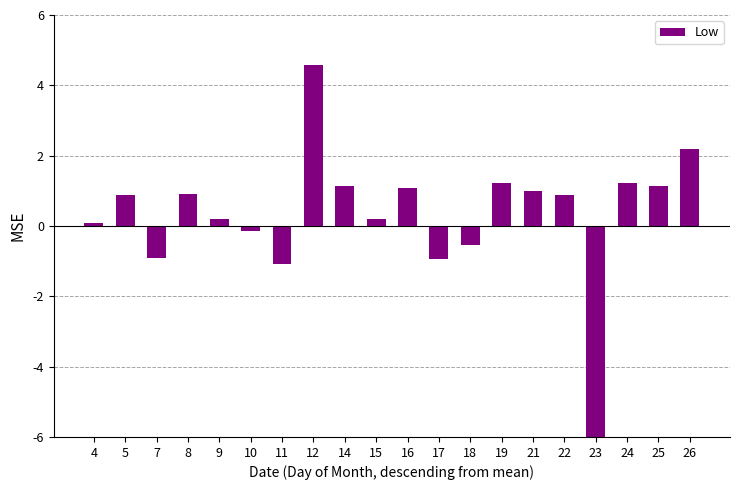

What value does the data have at 8?

0.9